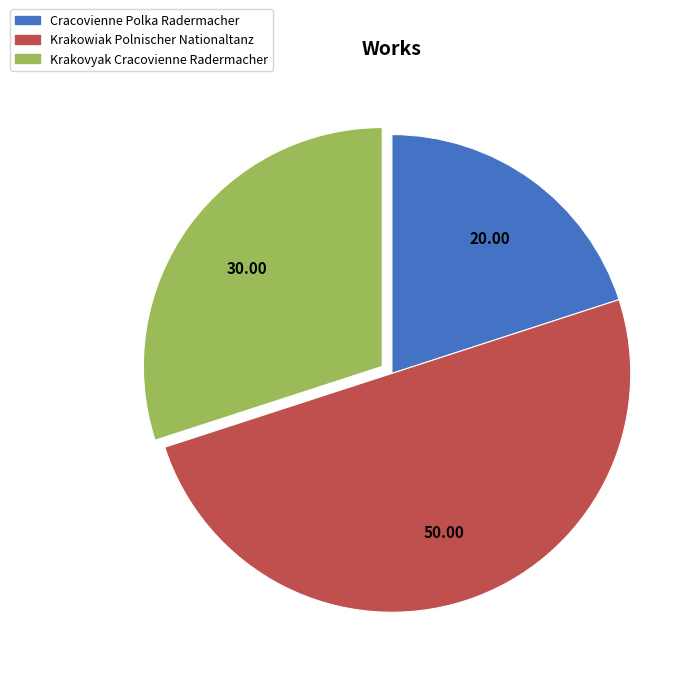

Which slice is the smallest?

Cracovienne Polka Radermacher